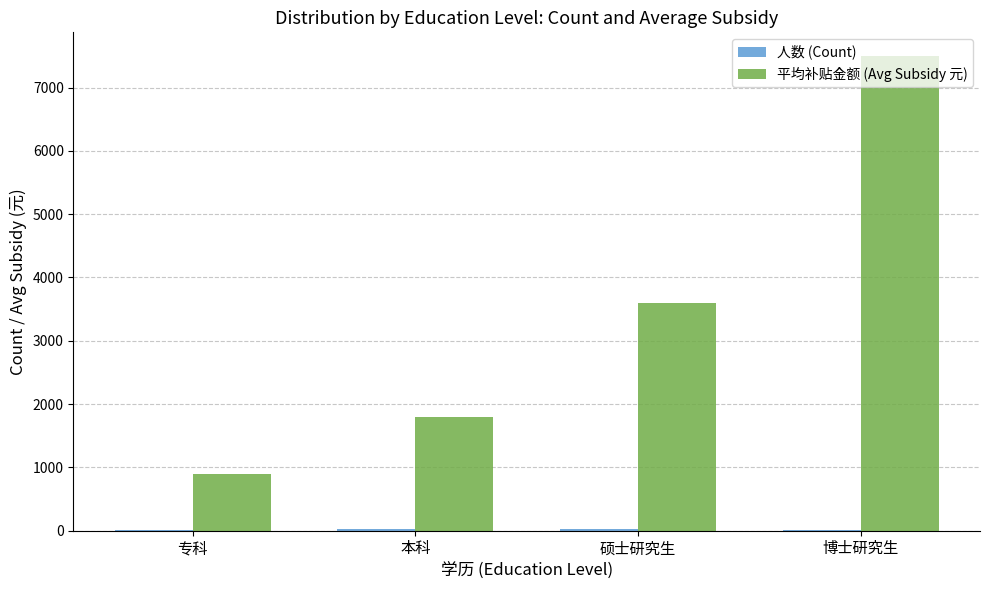

What is the maximum value shown in the chart?

7500